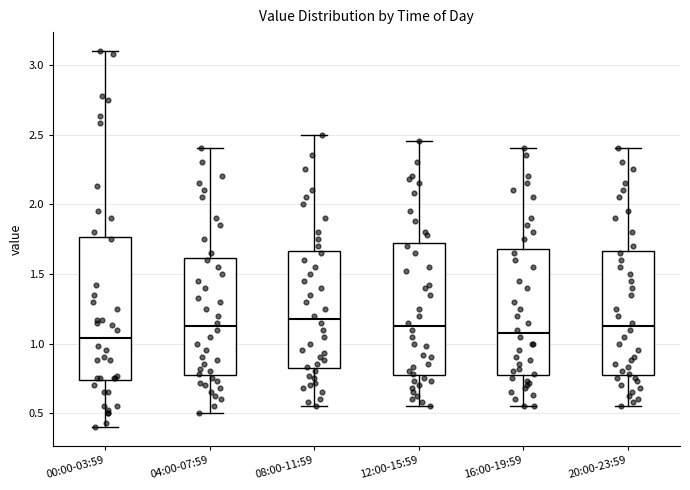

Reading left to right, read every box against the y-axis: the position of its median line, the range the box covers, and the ends of its whiskers. The values are not printed on the chart, so give them approximately, as read against the axis.

00:00-03:59: median 1.05, box 0.75 to 1.75, whiskers 0.40 to 3.10
04:00-07:59: median 1.15, box 0.75 to 1.60, whiskers 0.50 to 2.40
08:00-11:59: median 1.20, box 0.80 to 1.65, whiskers 0.55 to 2.50
12:00-15:59: median 1.15, box 0.75 to 1.70, whiskers 0.55 to 2.45
16:00-19:59: median 1.10, box 0.75 to 1.70, whiskers 0.55 to 2.40
20:00-23:59: median 1.15, box 0.75 to 1.65, whiskers 0.55 to 2.40